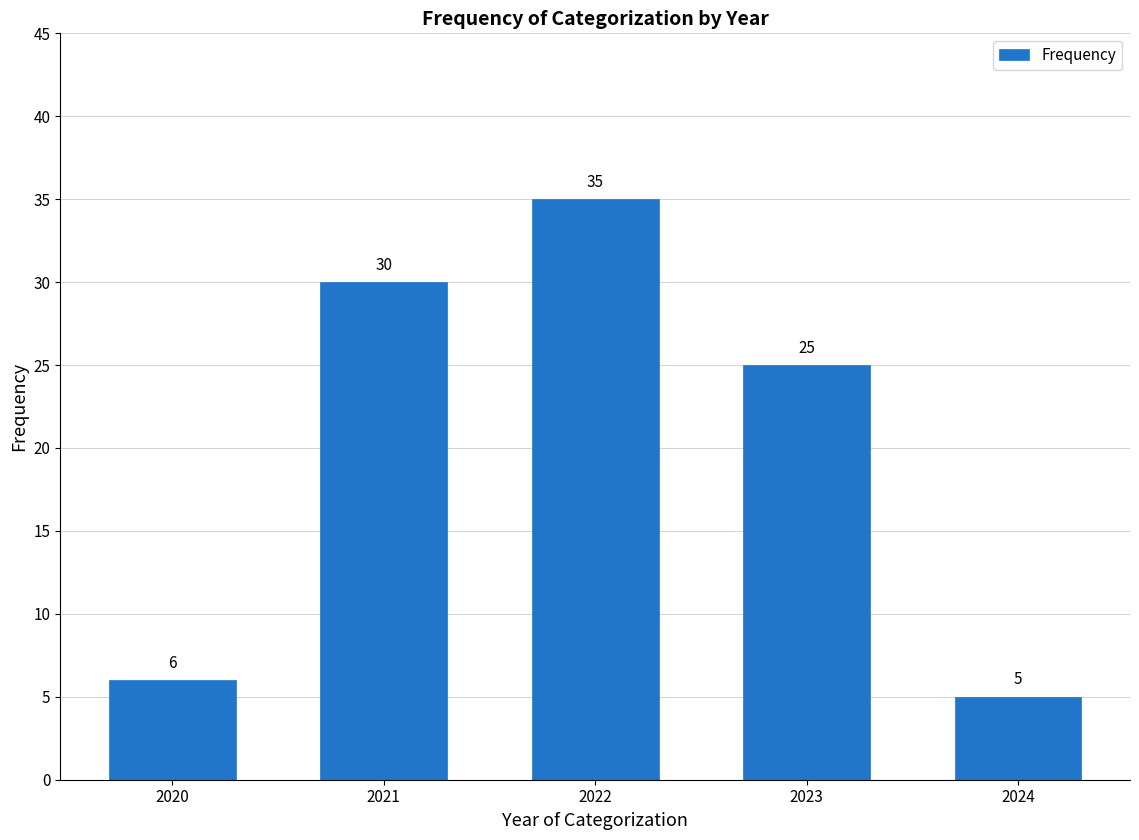

Reading left to right, transcribe all the data shown in this chart.

2020=6	2021=30	2022=35	2023=25	2024=5